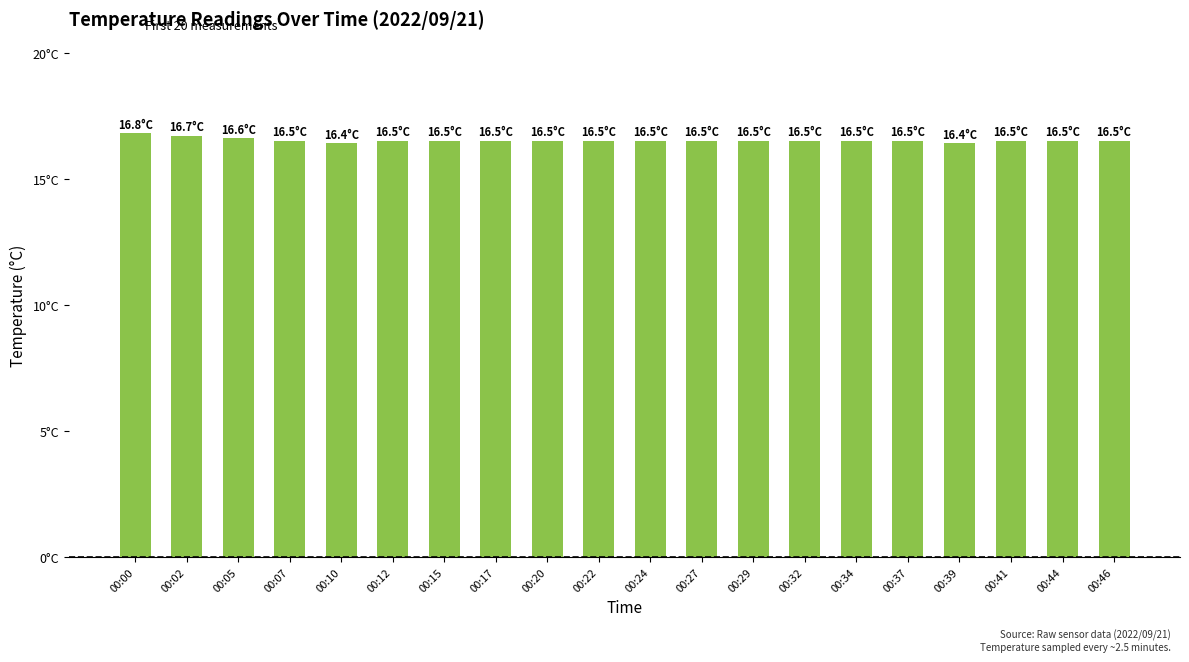

Approximately how many times larger is the value at 00:05 compared to 00:12?

1.0